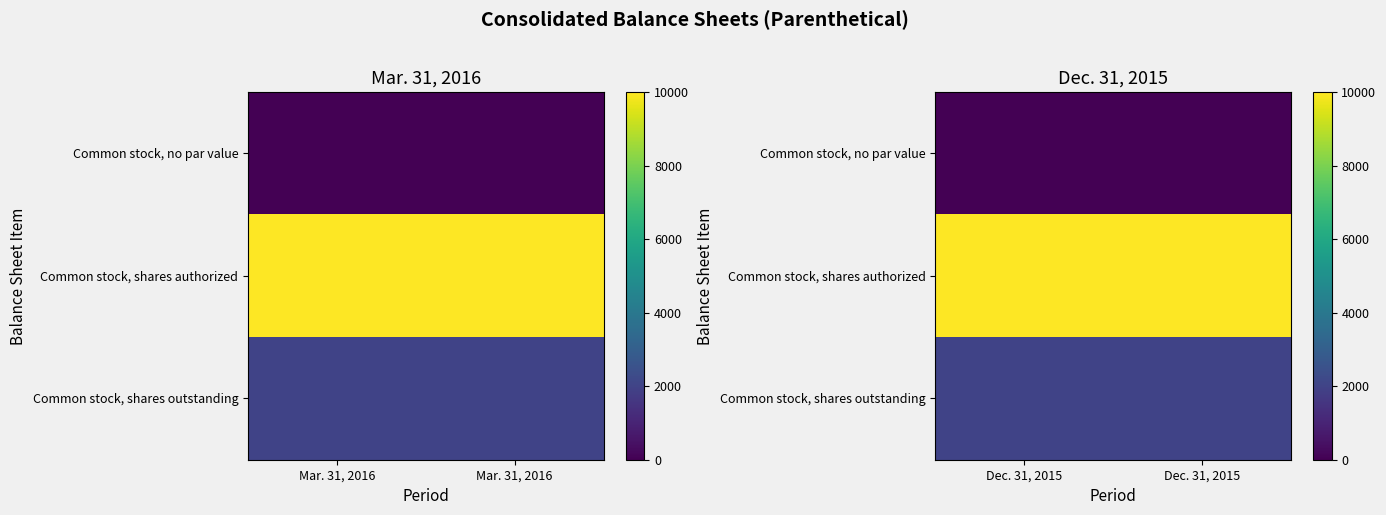

Is it true that Common stock, shares authorized equals 10000 at Dec. 31, 2015?

True